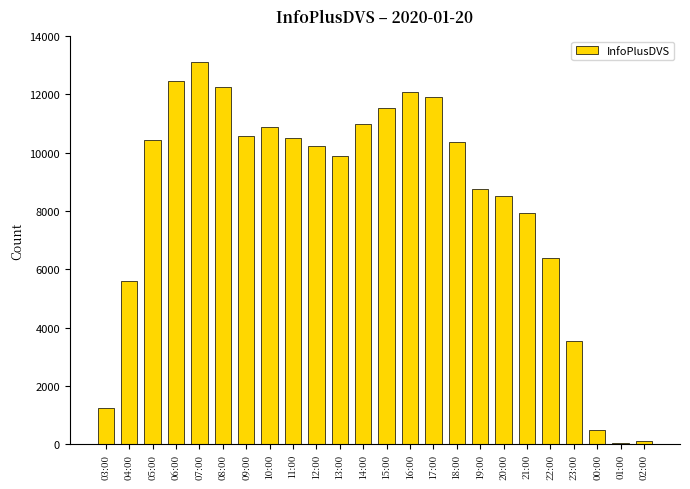

What is the difference between the values at 21:00 and 11:00?

2570